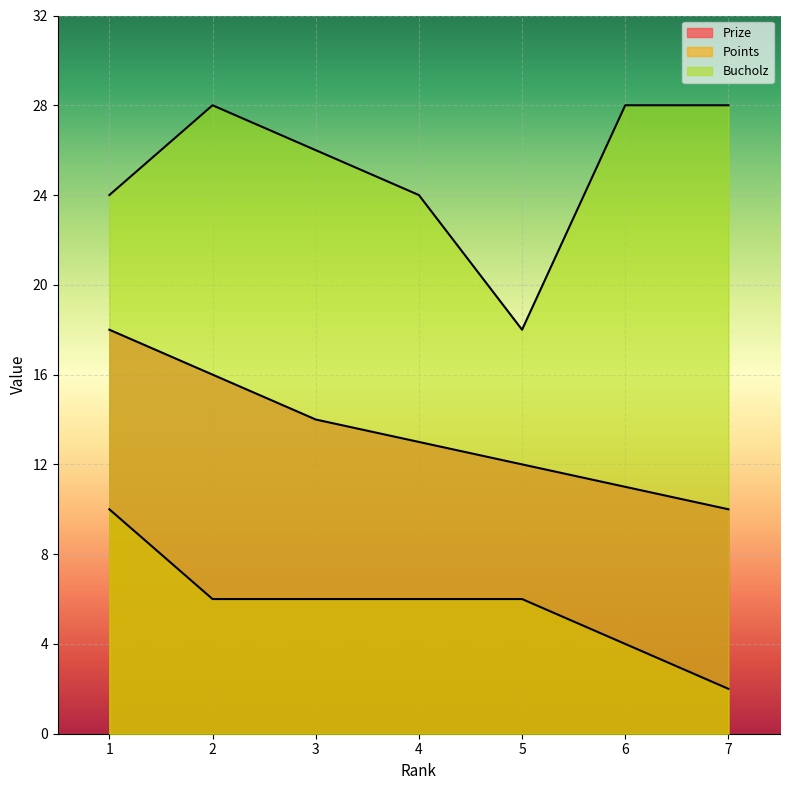

True or false: Prize and Bucholz intersect in this chart.

False